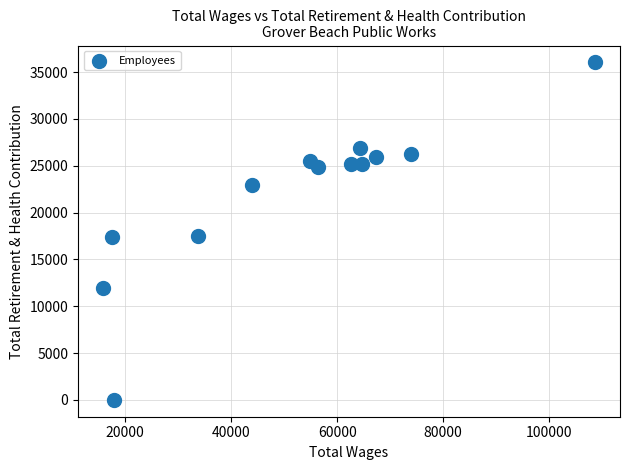

What is the range of Y values (max minus min)?

36026